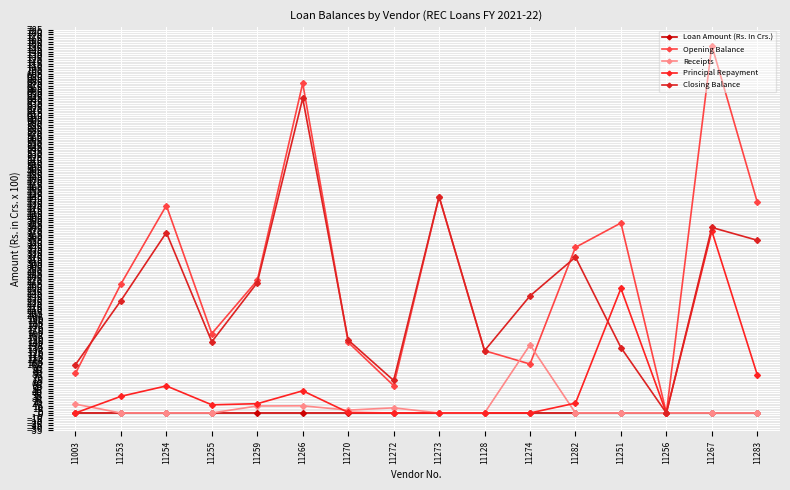

Is it true that Closing Balance equals 239.6 at 11274?

True